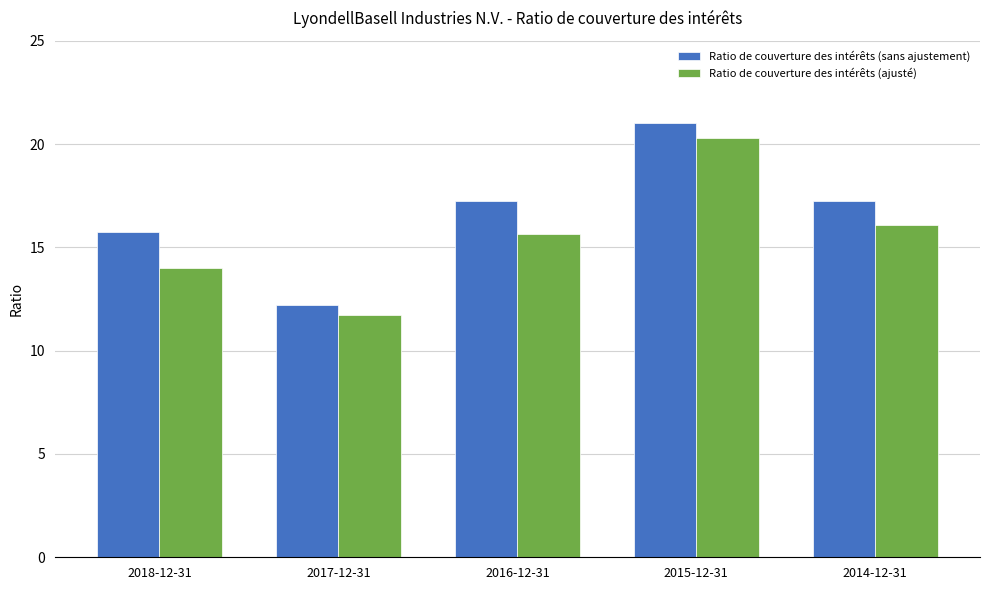

Which series has the largest range (max minus min)?

Ratio de couverture des intérêts (sans ajustement)